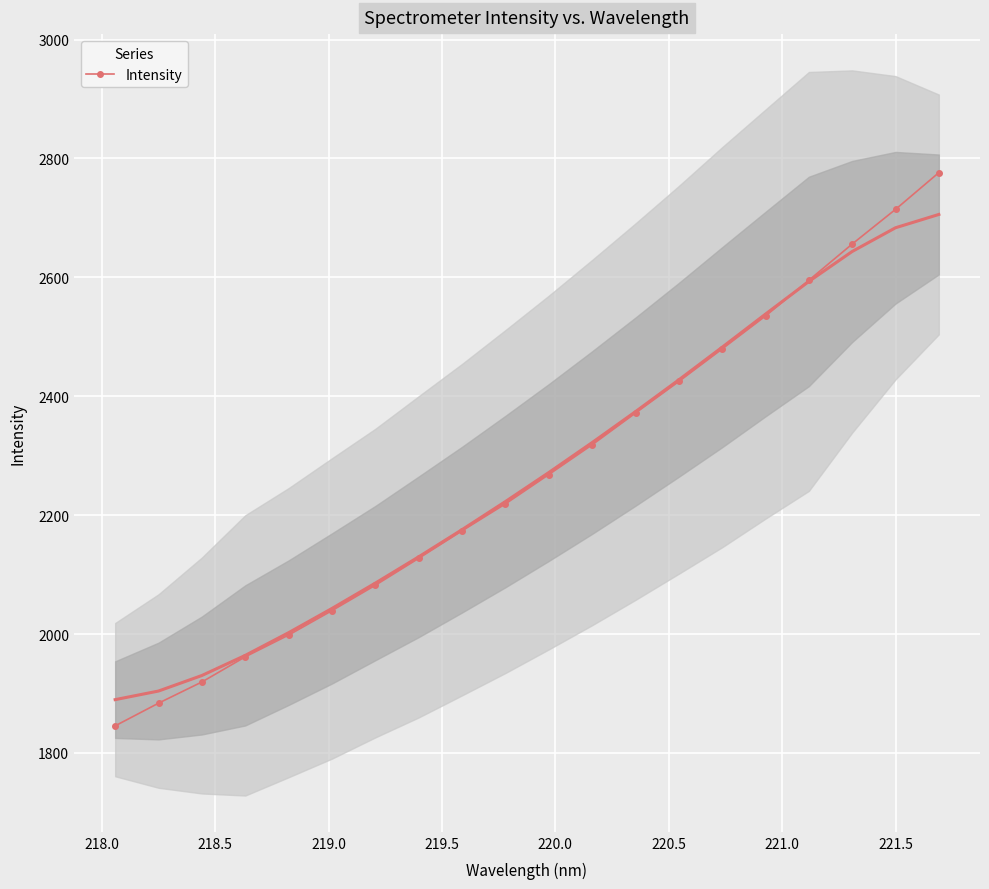

What is the minimum value for Intensity?

1845.6